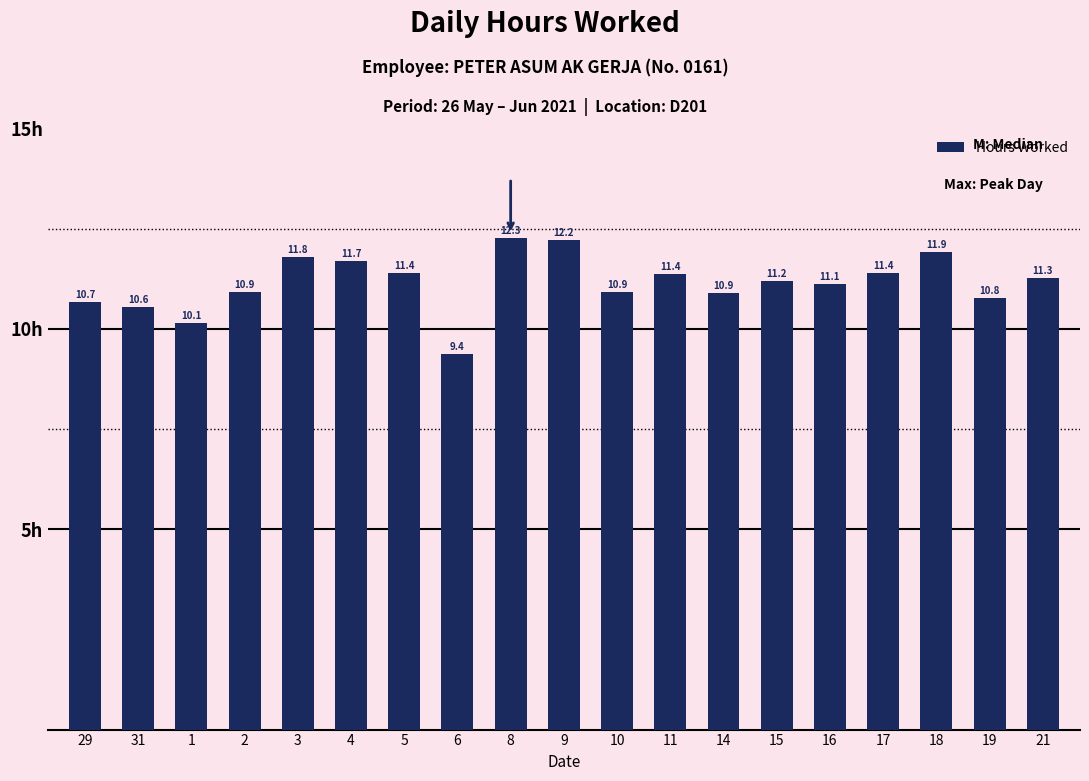

What is the label of the 6th bar from the right?

15